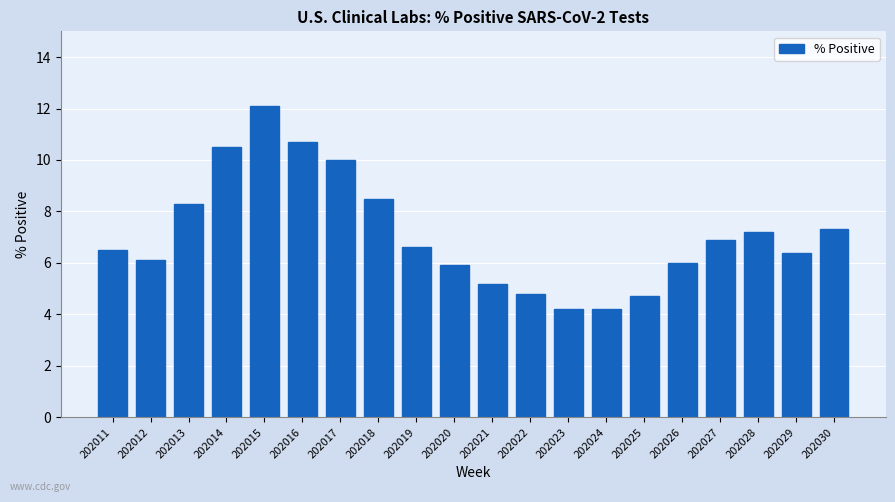

What is the value of the 3rd bar from the left?

8.3